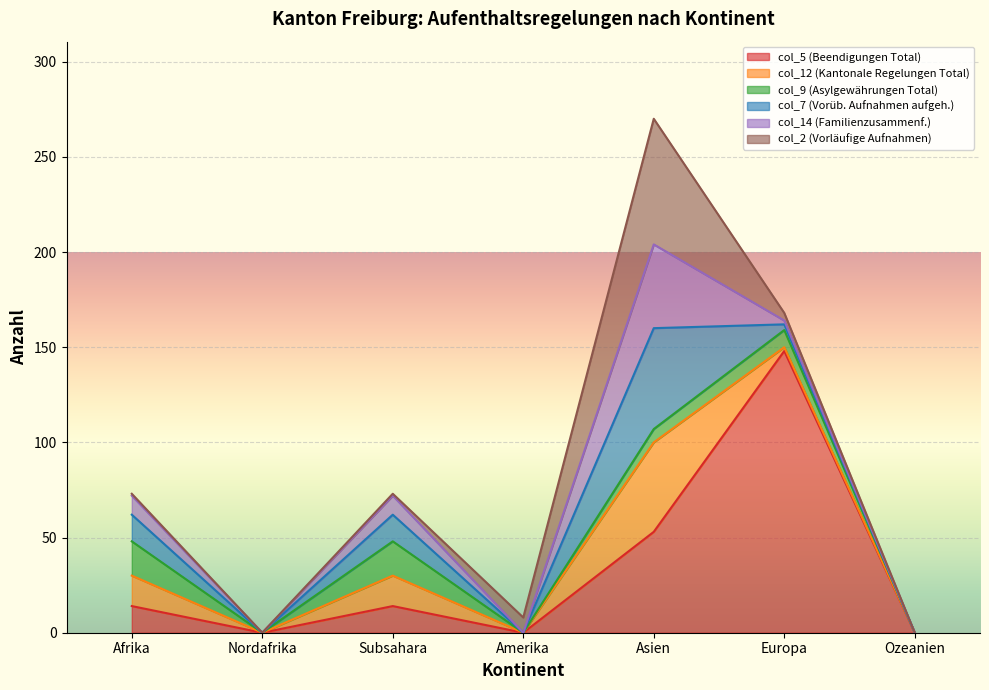

True or false: col_5 (Beendigungen Total) has a value of 0 at Nordafrika.

True